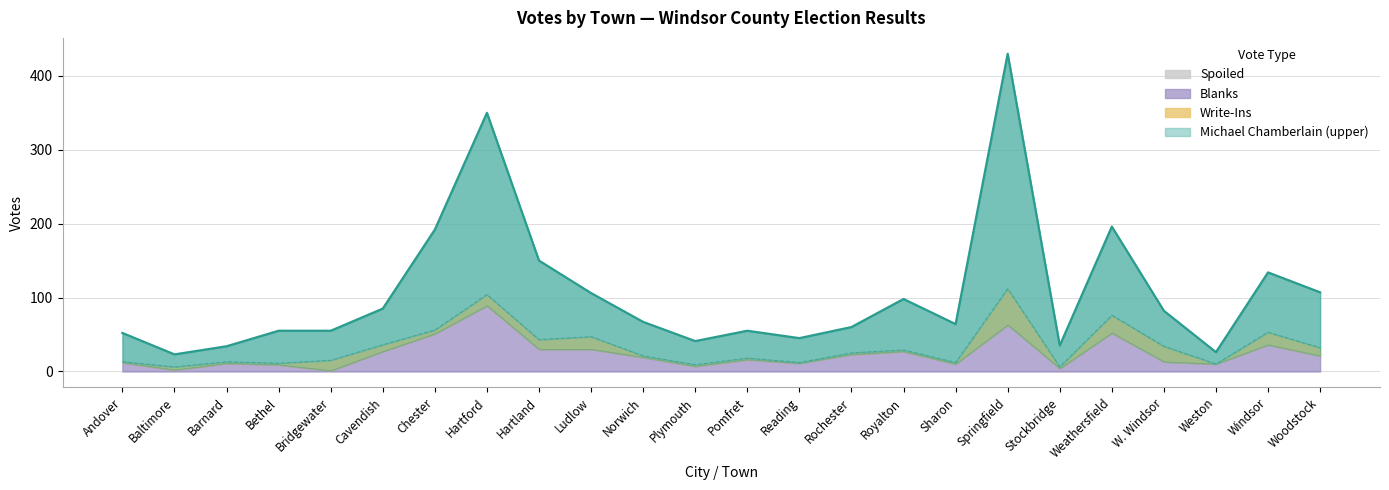

What is the value of the Michael Chamberlain point at the 9th from the left?

107